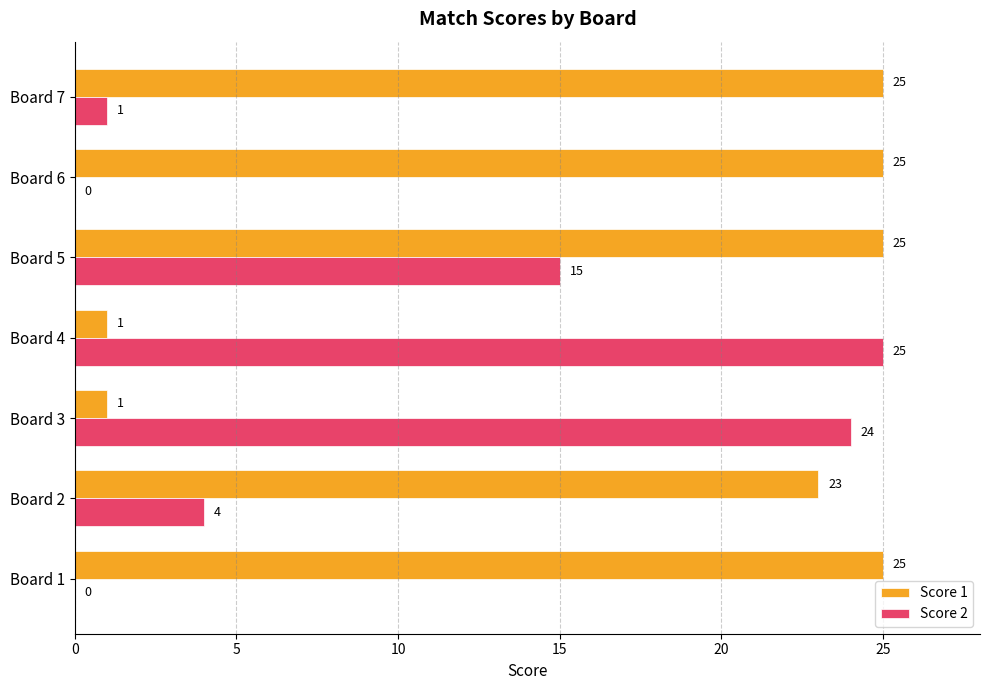

True or false: Score 2 has a value of 14 at Board 6.

False